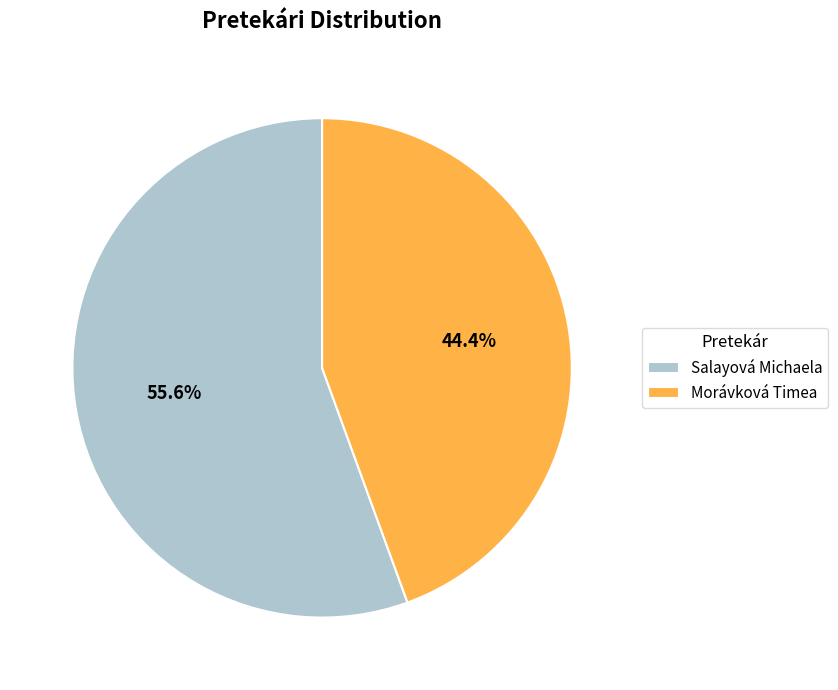

Which category has the biggest portion of the pie?

Salayová Michaela